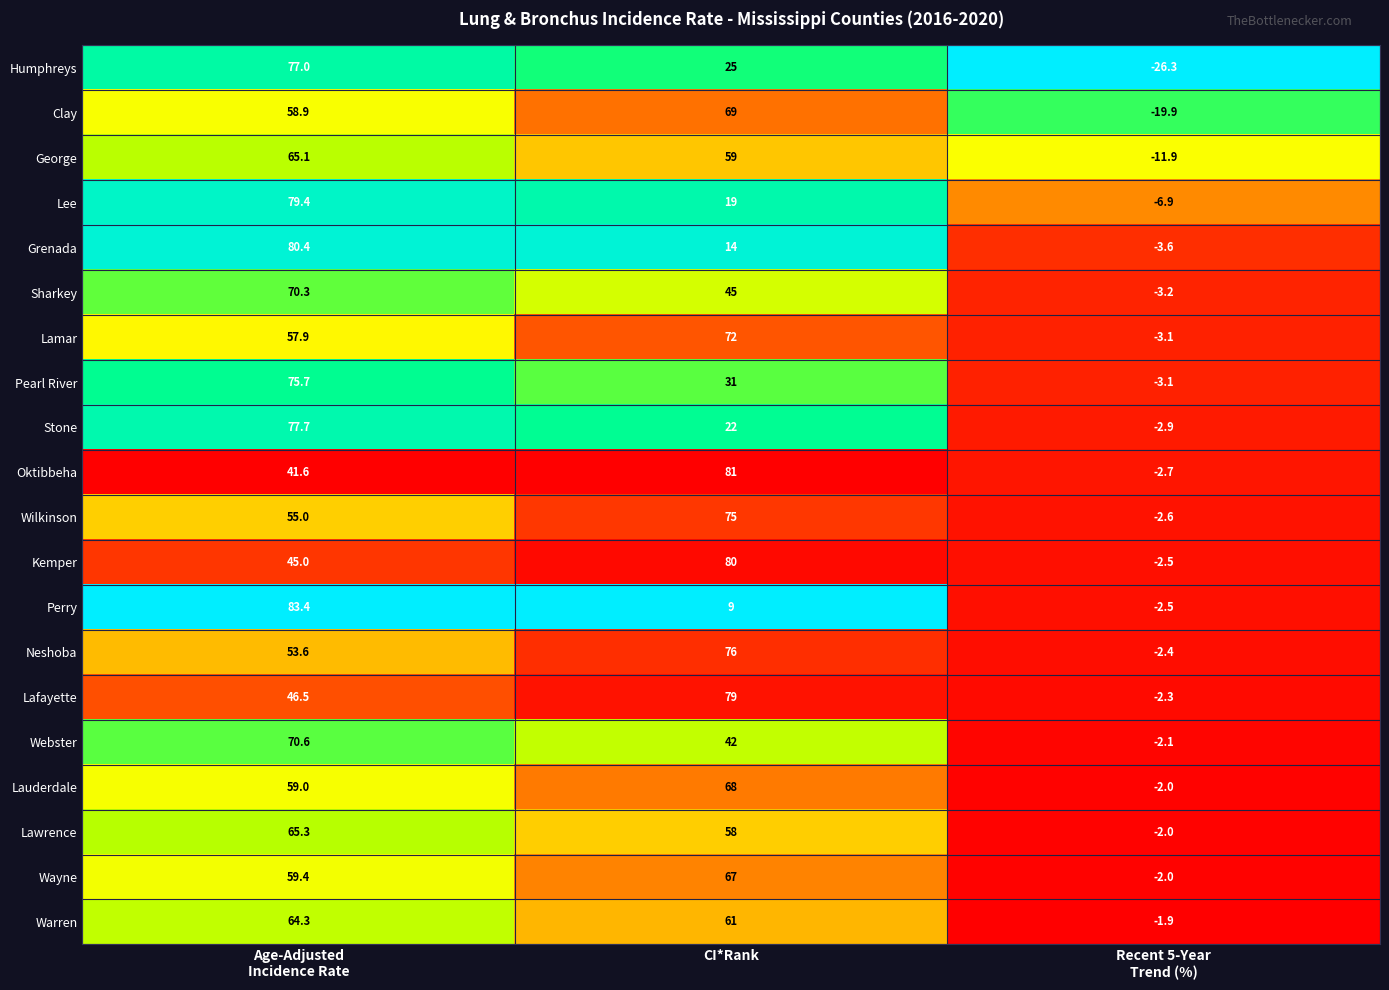

Is it true that Grenada equals 6.7 at CI*Rank?

False